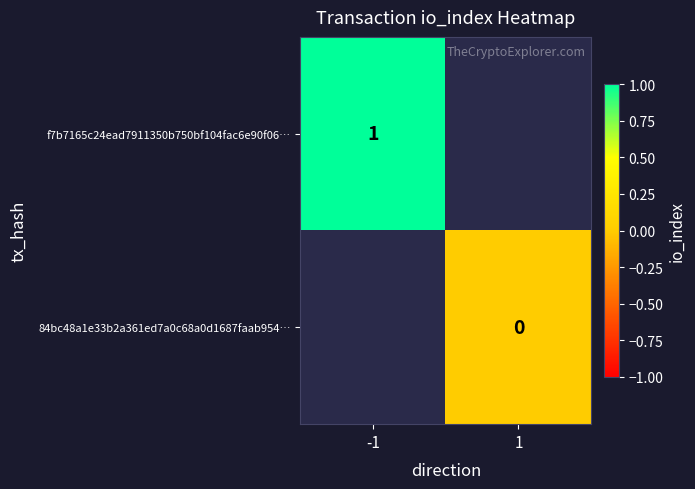

True or false: f7b7165c24ead7911350b750bf104fac6e90f06… has a value of 1 at -1.

True